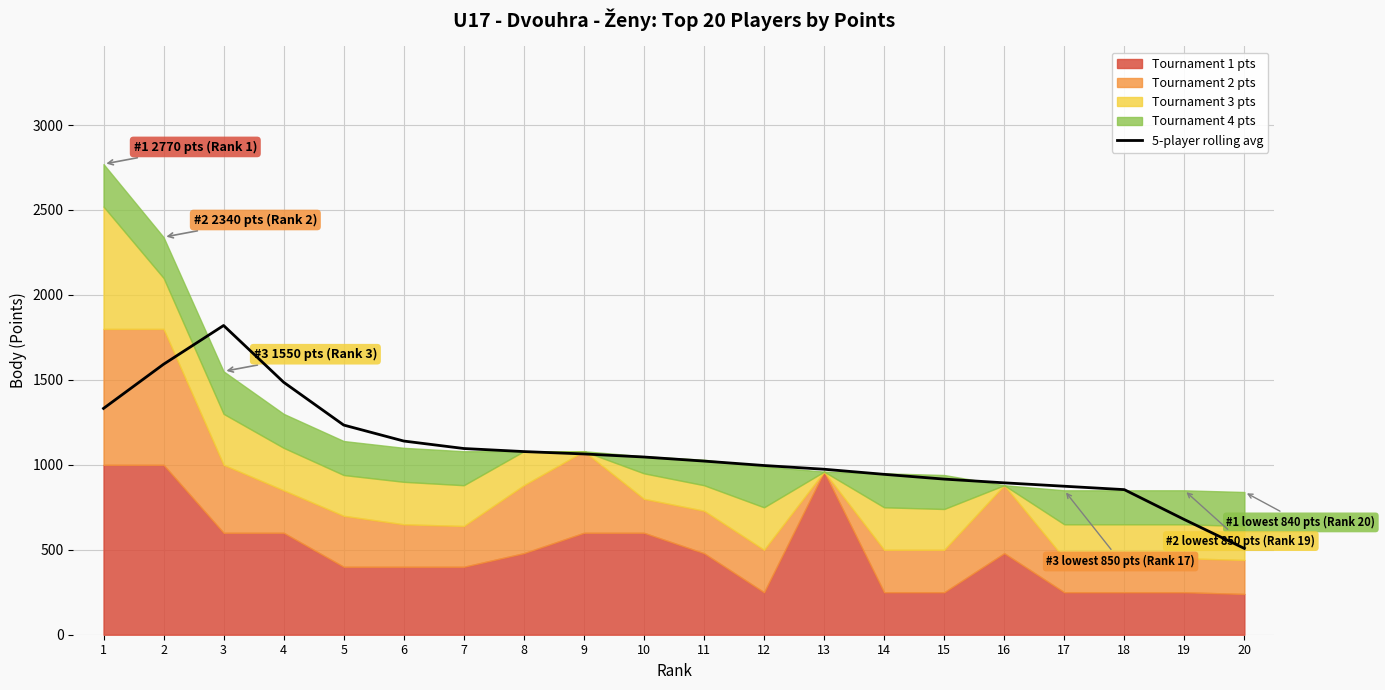

Reading right to left, extract all data points from this chart.

20=508	19=678	18=854	17=874	16=894	15=916	14=944	13=974	12=996	11=1022	10=1046	9=1064	8=1078	7=1096	6=1140	5=1234	4=1486	3=1820	2=1592	1=1332